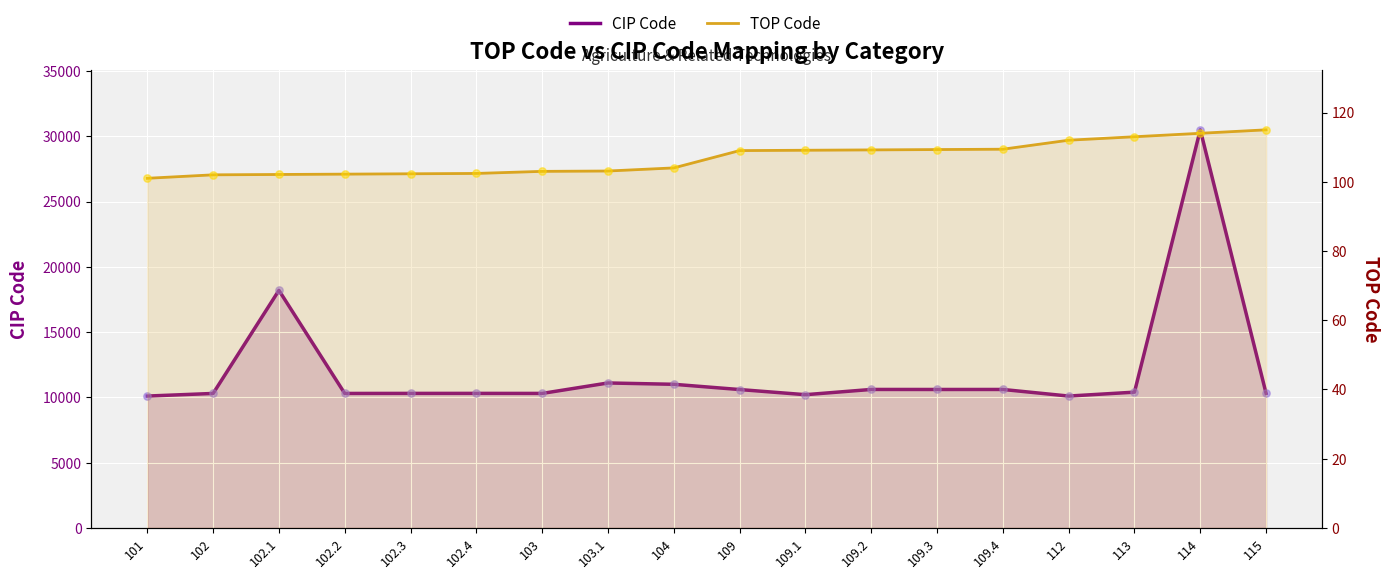

What is the total value across all series at 109.4?

10716.4